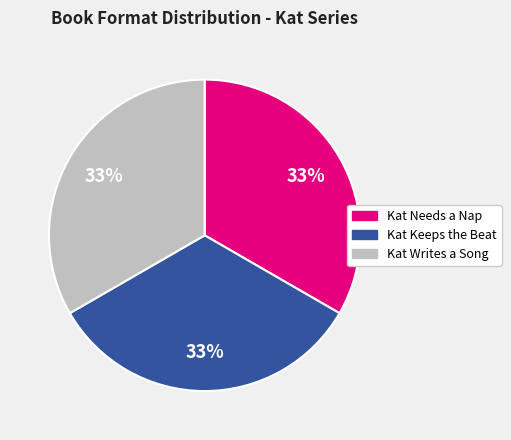

Is Kat Writes a Song the majority of the pie?

No